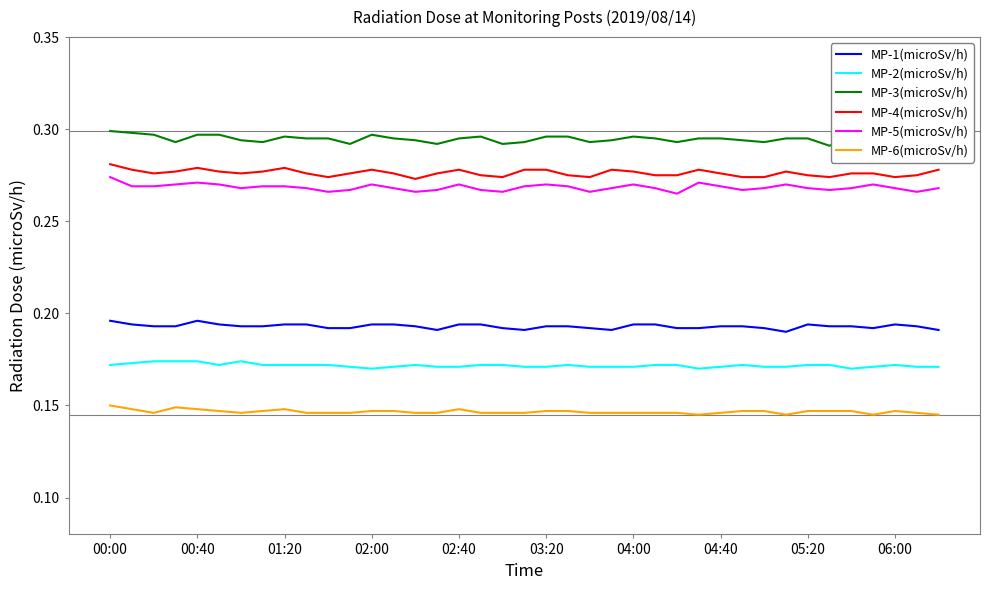

True or false: MP-2(microSv/h) and MP-4(microSv/h) cross at least once.

False